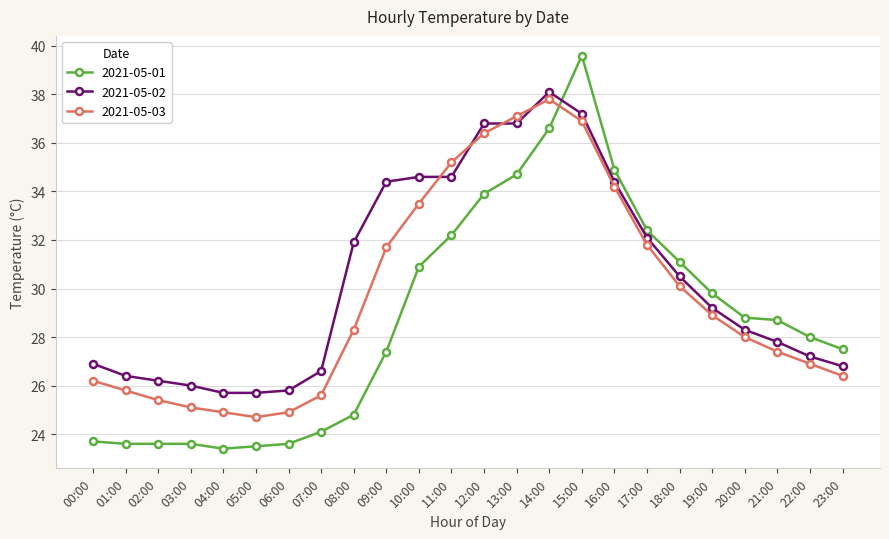

Reading left to right, extract all data points from this chart.

2021-05-01: 00:00=23.7	01:00=23.6	02:00=23.6	03:00=23.6	04:00=23.4	05:00=23.5	06:00=23.6	07:00=24.1	08:00=24.8	09:00=27.4	10:00=30.9	11:00=32.2	12:00=33.9	13:00=34.7	14:00=36.6	15:00=39.6	16:00=34.9	17:00=32.4	18:00=31.1	19:00=29.8	20:00=28.8	21:00=28.7	22:00=28.0	23:00=27.5
2021-05-02: 00:00=26.9	01:00=26.4	02:00=26.2	03:00=26.0	04:00=25.7	05:00=25.7	06:00=25.8	07:00=26.6	08:00=31.9	09:00=34.4	10:00=34.6	11:00=34.6	12:00=36.8	13:00=36.8	14:00=38.1	15:00=37.2	16:00=34.4	17:00=32.1	18:00=30.5	19:00=29.2	20:00=28.3	21:00=27.8	22:00=27.2	23:00=26.8
2021-05-03: 00:00=26.2	01:00=25.8	02:00=25.4	03:00=25.1	04:00=24.9	05:00=24.7	06:00=24.9	07:00=25.6	08:00=28.3	09:00=31.7	10:00=33.5	11:00=35.2	12:00=36.4	13:00=37.1	14:00=37.8	15:00=36.9	16:00=34.2	17:00=31.8	18:00=30.1	19:00=28.9	20:00=28.0	21:00=27.4	22:00=26.9	23:00=26.4